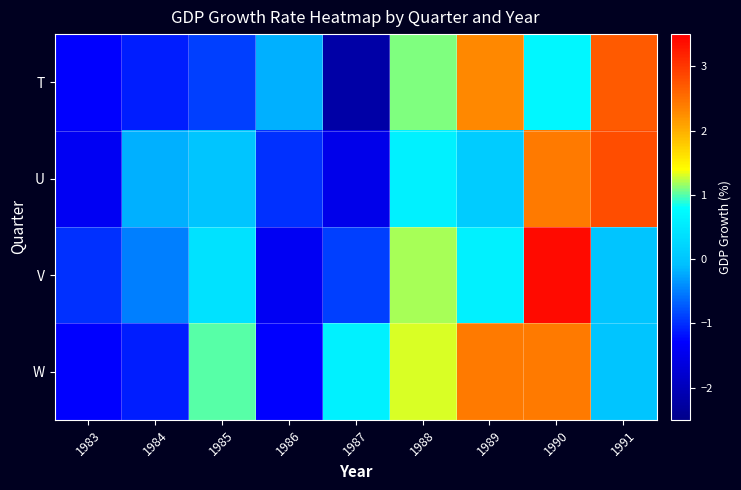

At how many categories does at least one series exceed 2?

3